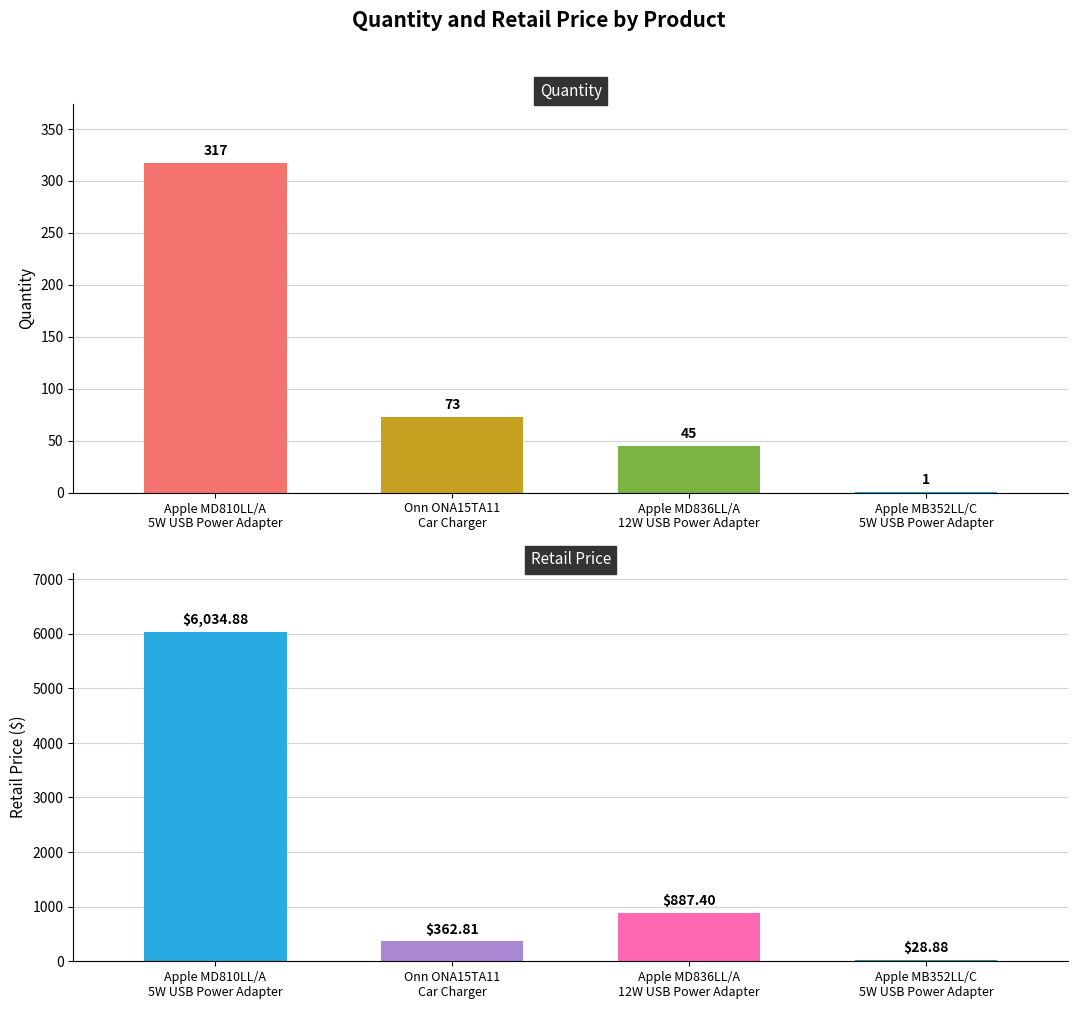

Reading left to right, extract all data points from this chart.

Quantity: Apple MD810LL/A
5W USB Power Adapter=317.0	Onn ONA15TA11
Car Charger=73.0	Apple MD836LL/A
12W USB Power Adapter=45.0	Apple MB352LL/C
5W USB Power Adapter=1.0
RetailPrice: Apple MD810LL/A
5W USB Power Adapter=6034.9	Onn ONA15TA11
Car Charger=362.8	Apple MD836LL/A
12W USB Power Adapter=887.4	Apple MB352LL/C
5W USB Power Adapter=28.9